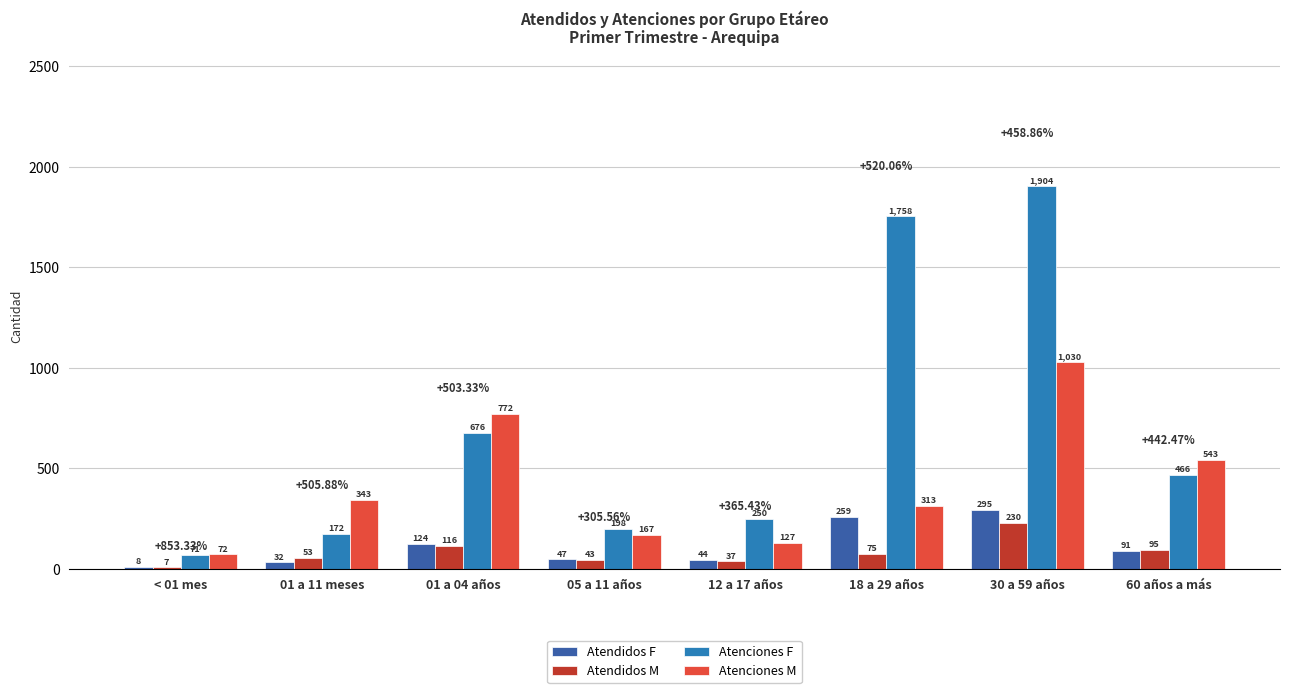

What is the total value across all series at 12 a 17 años?

458